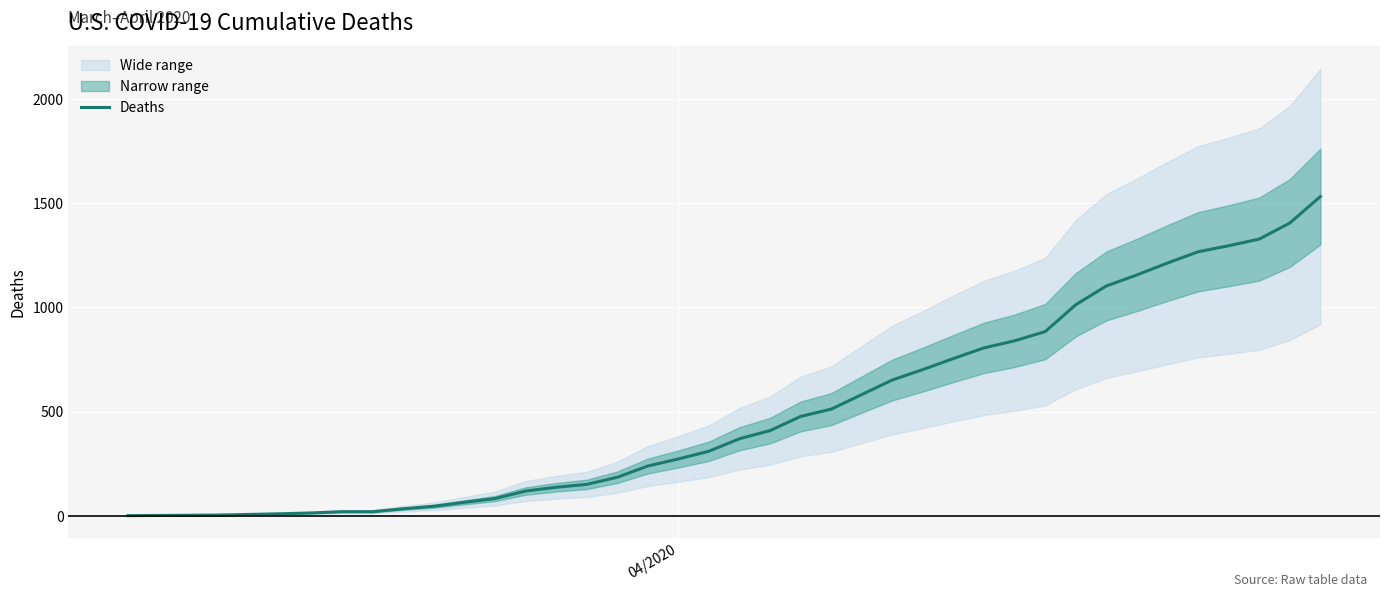

How many categories are shown in the chart?

40